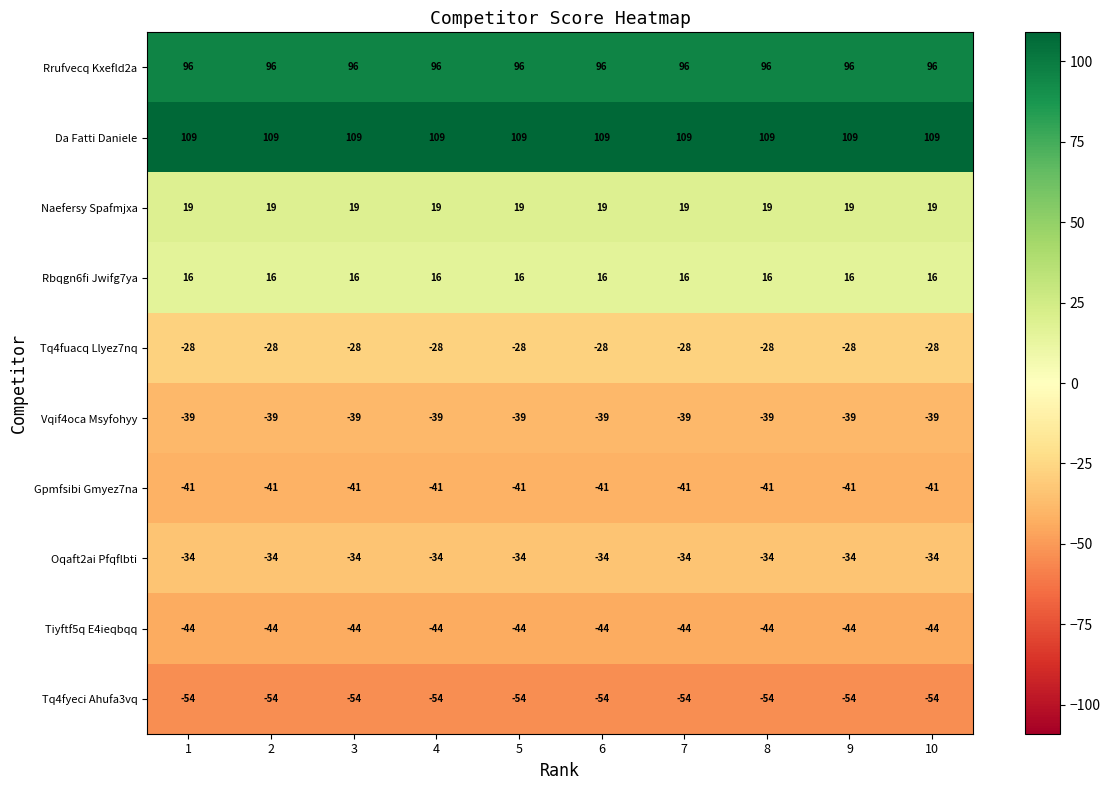

The Vqif4oca Msyfohyy series shows -10 at 1. True or false?

False